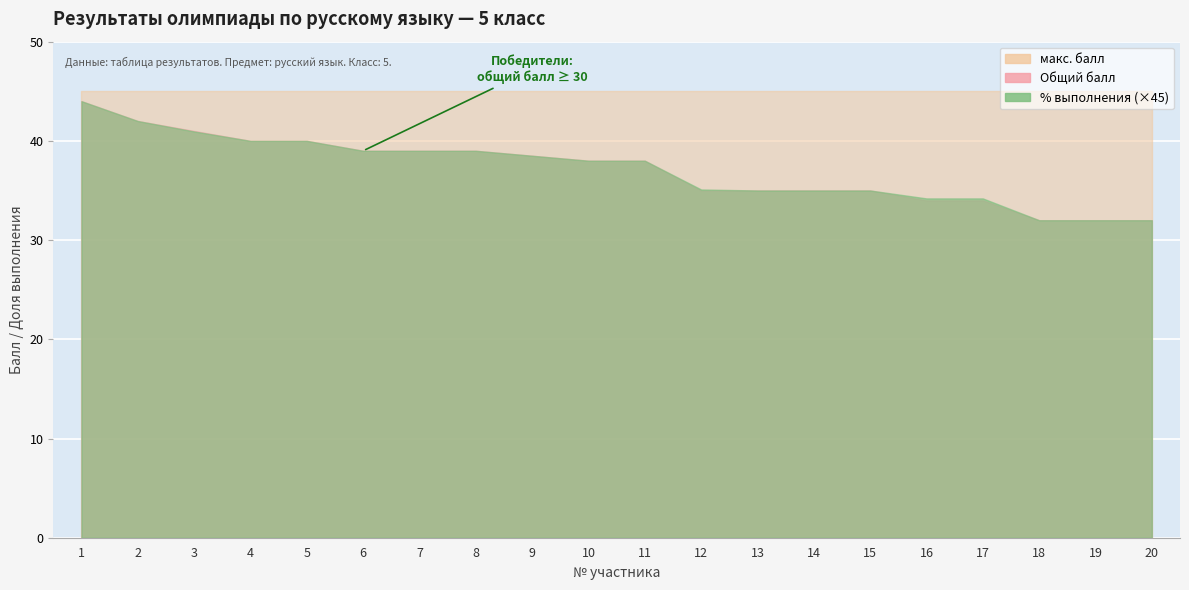

What is the difference between the maximum and minimum values in the Общий балл series?

12.0